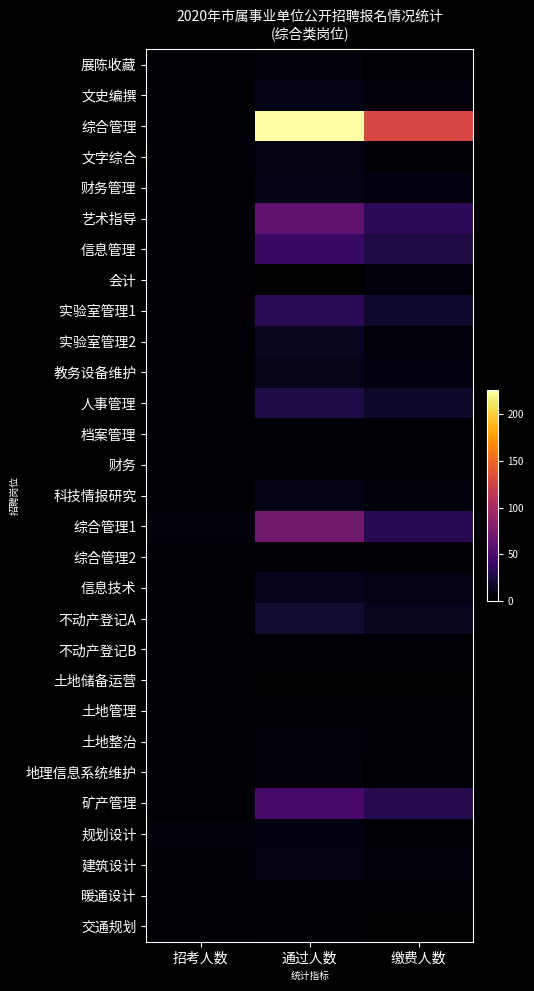

Between 通过人数 and 招考人数, which is larger?

通过人数